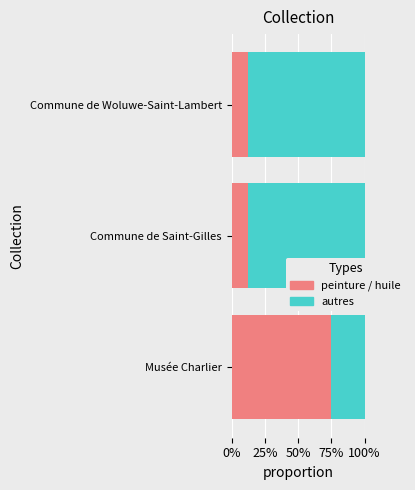

What is the lowest value of the peinture / huile series?

0.1